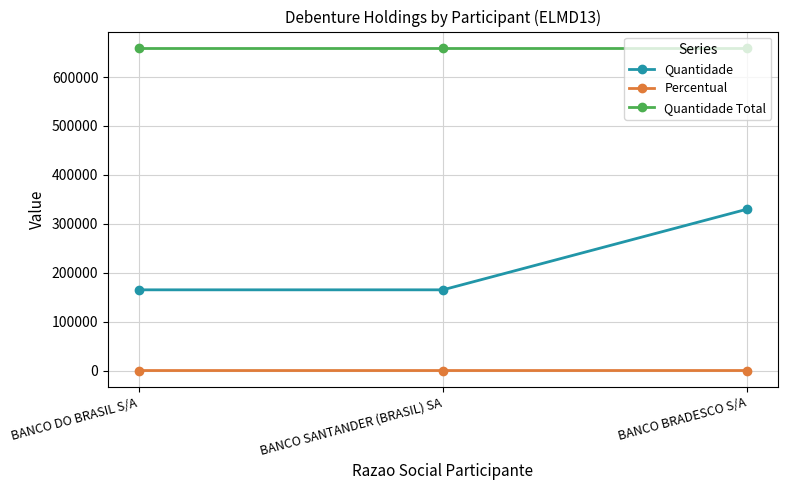

What is the sum of the Percentual values at BANCO SANTANDER (BRASIL) SA and BANCO BRADESCO S/A?

75